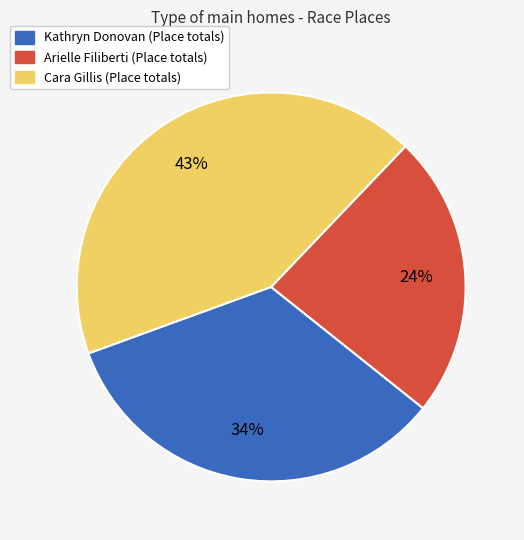

Is there a majority slice in this chart?

No